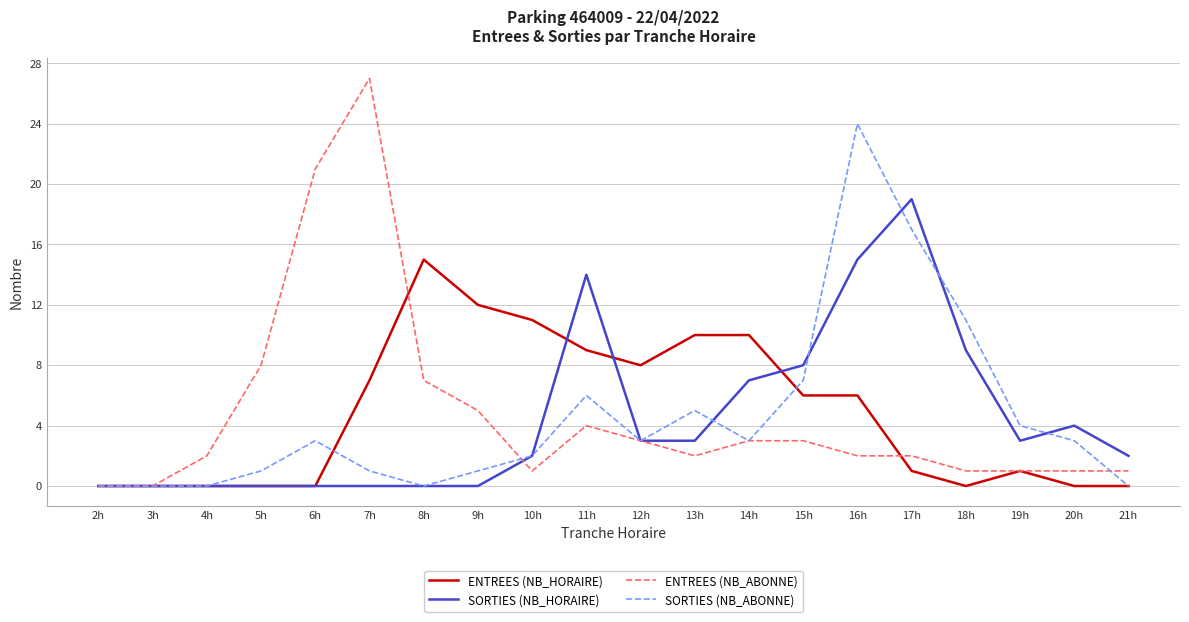

At which category is the sum across all series the highest?

16h